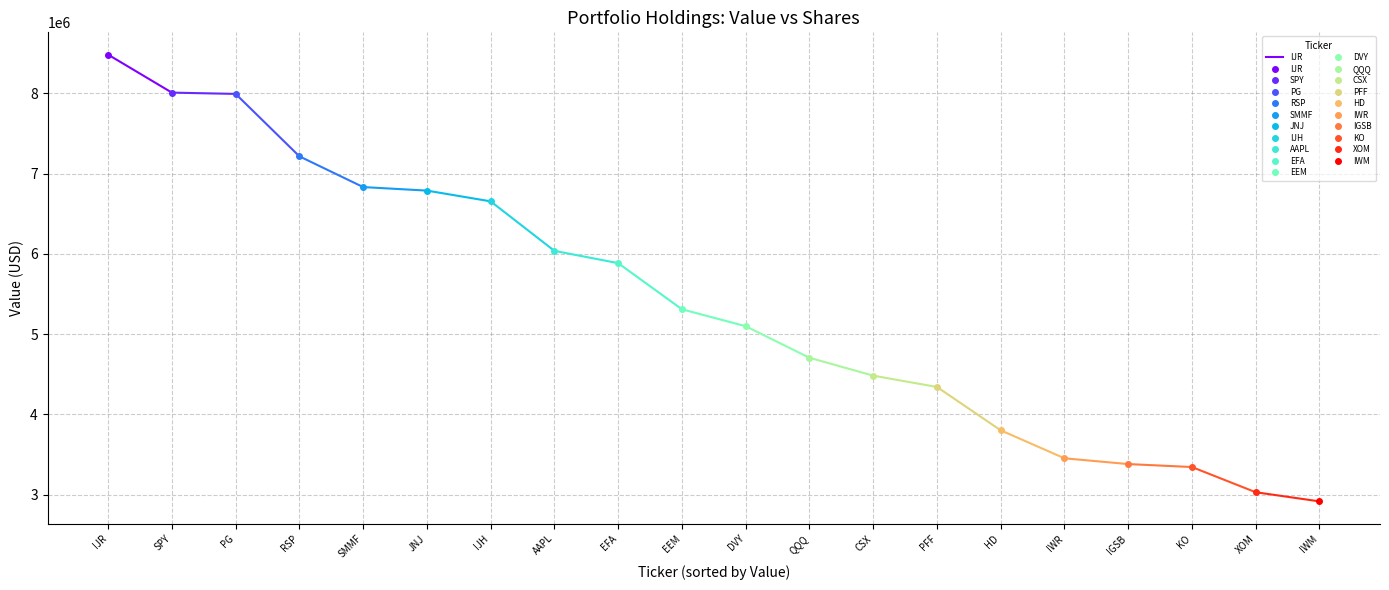

How many values are below 8482000?

1